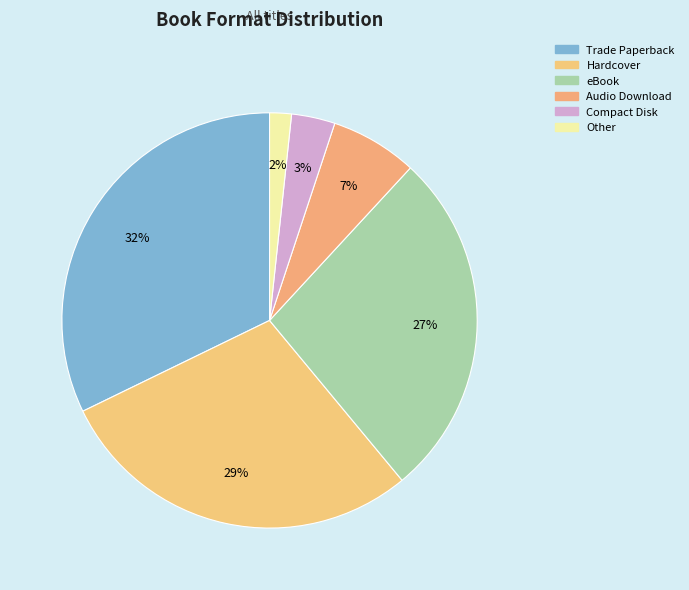

How many slices are in this pie chart?

6